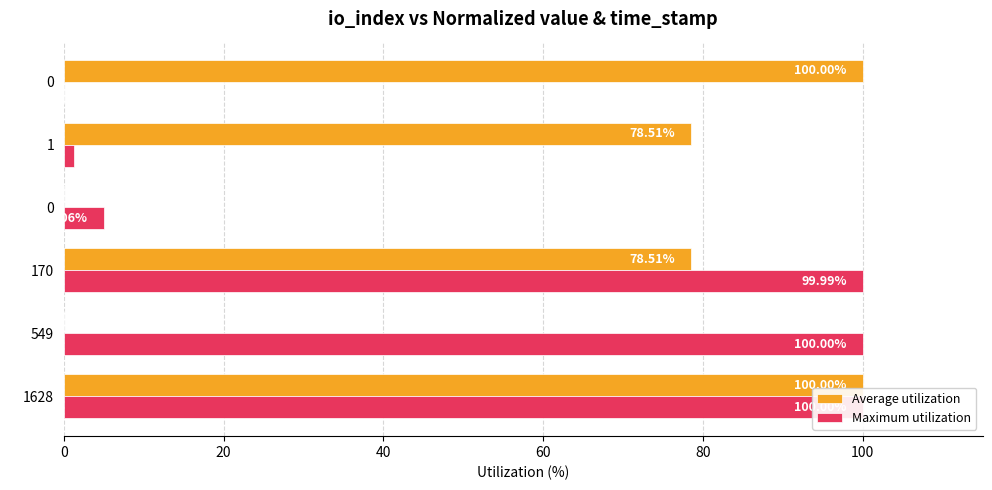

What is the average value of the Maximum utilization series?

51.1